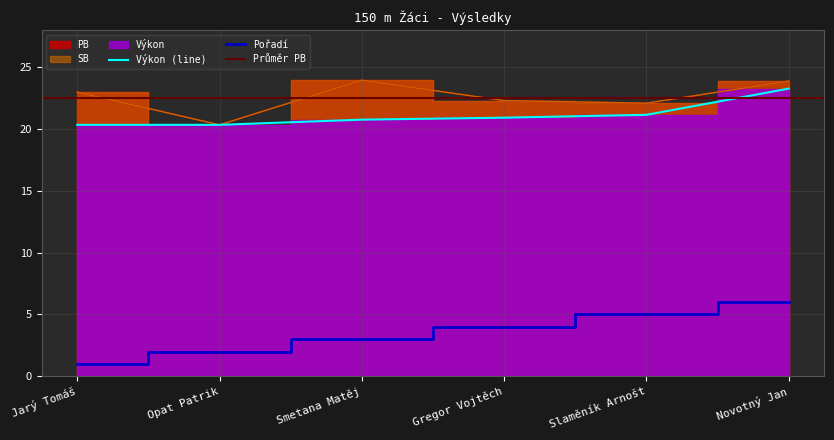

What is the approximate value of Pořadí at Smetana Matěj?

3.0